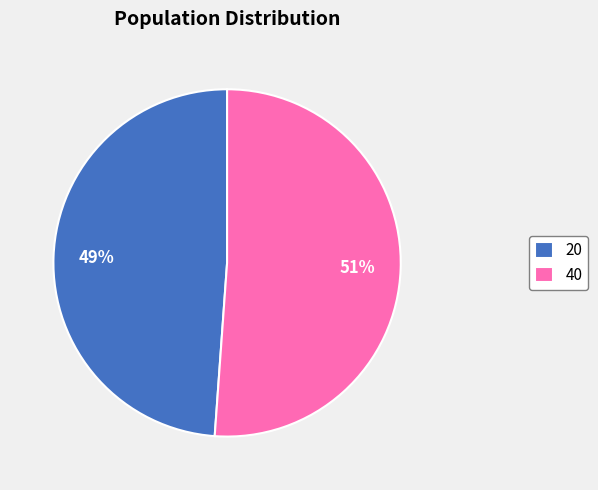

Do 20 and 40 together represent more than half of the pie?

Yes